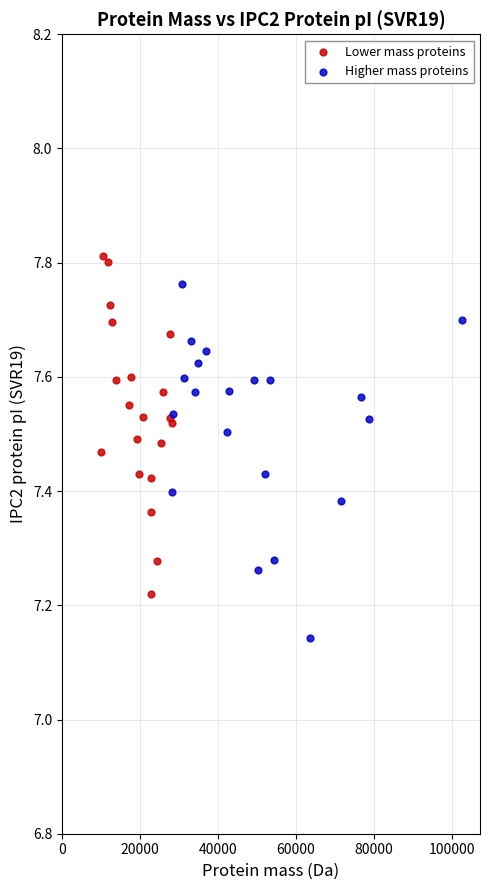

Which series contains the lowest Y value?

Higher mass proteins